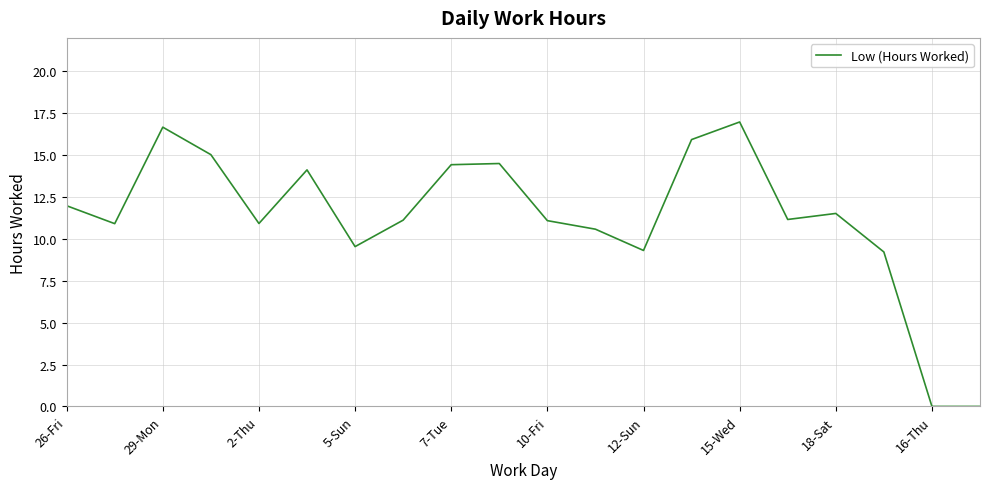

What is the difference between the maximum and minimum values?

17.0